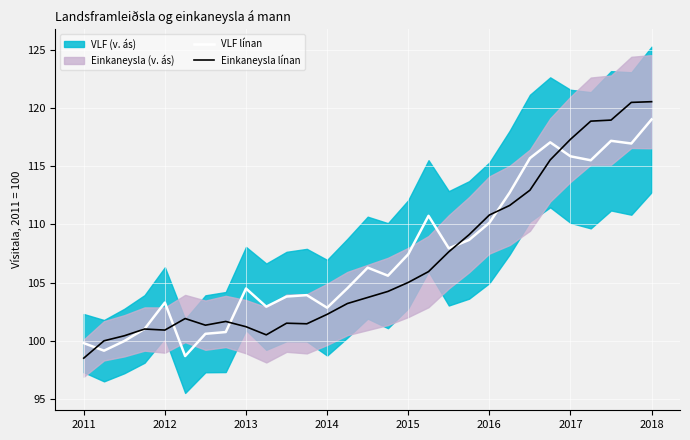

In VLF (v. ás), how many points are lower than both neighbors (excluding endpoints)?

8